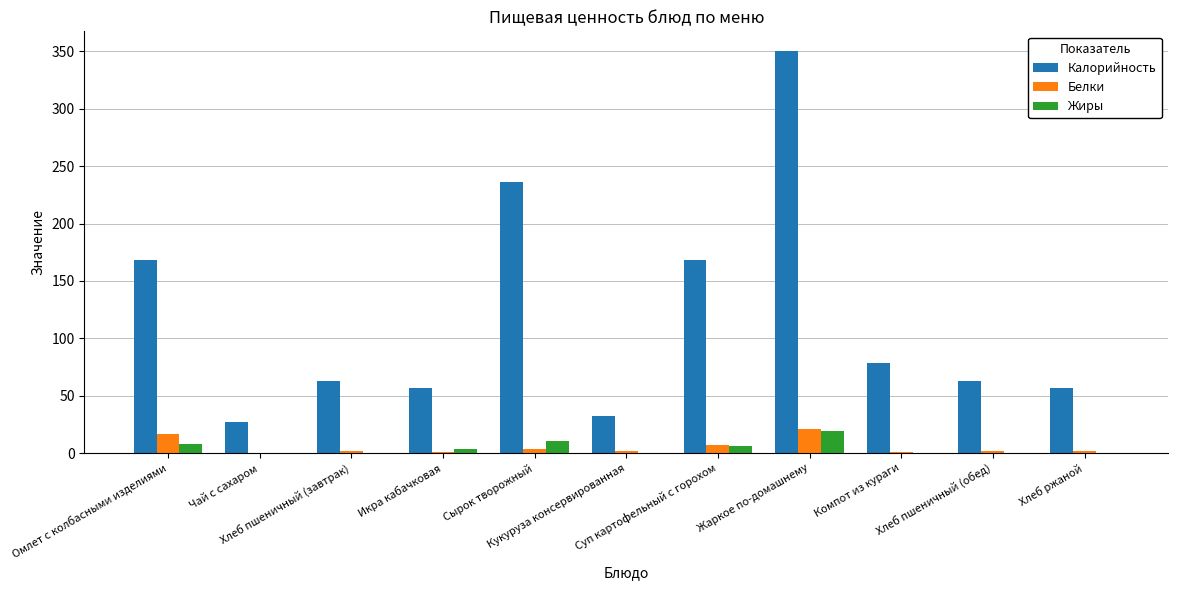

Which label corresponds to the largest value in the chart?

Жаркое по-домашнему